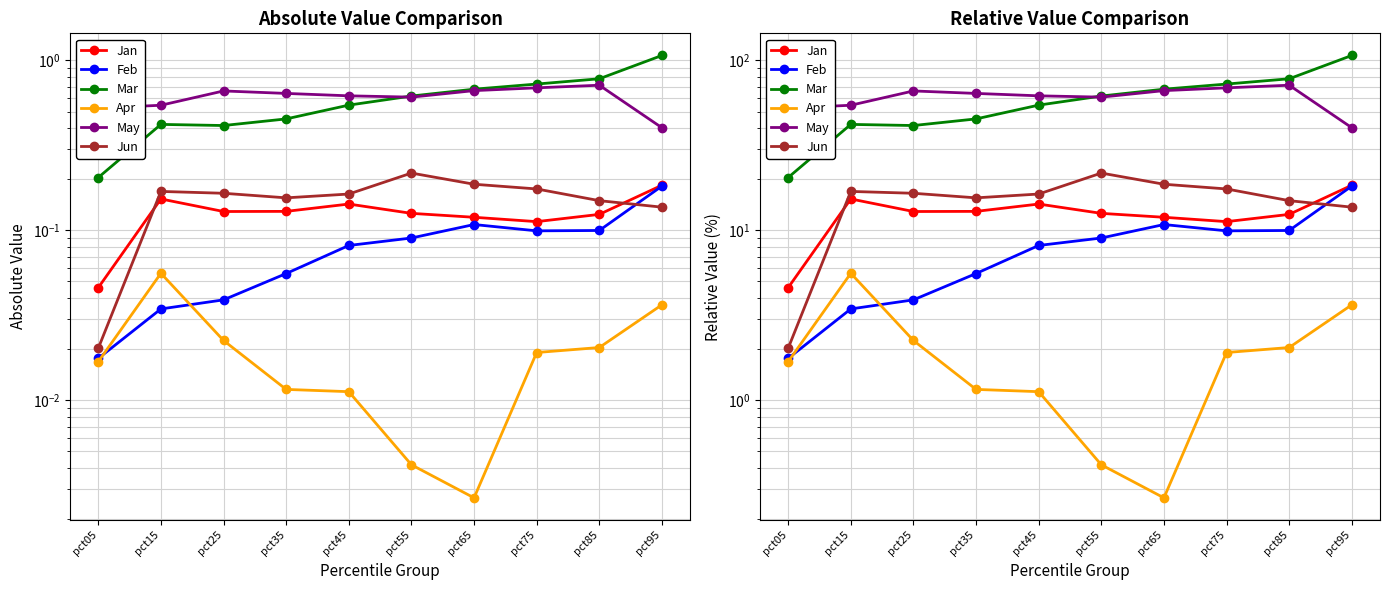

True or false: Feb and May intersect in this chart.

False